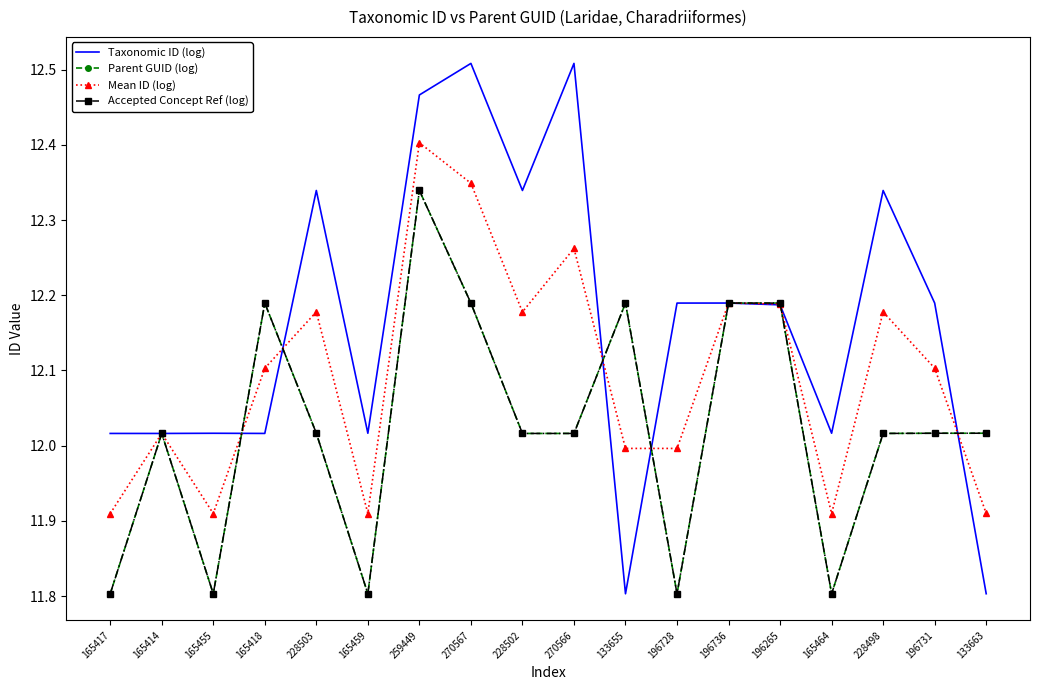

How many values in the Taxonomic ID (log) series exceed 12?

16